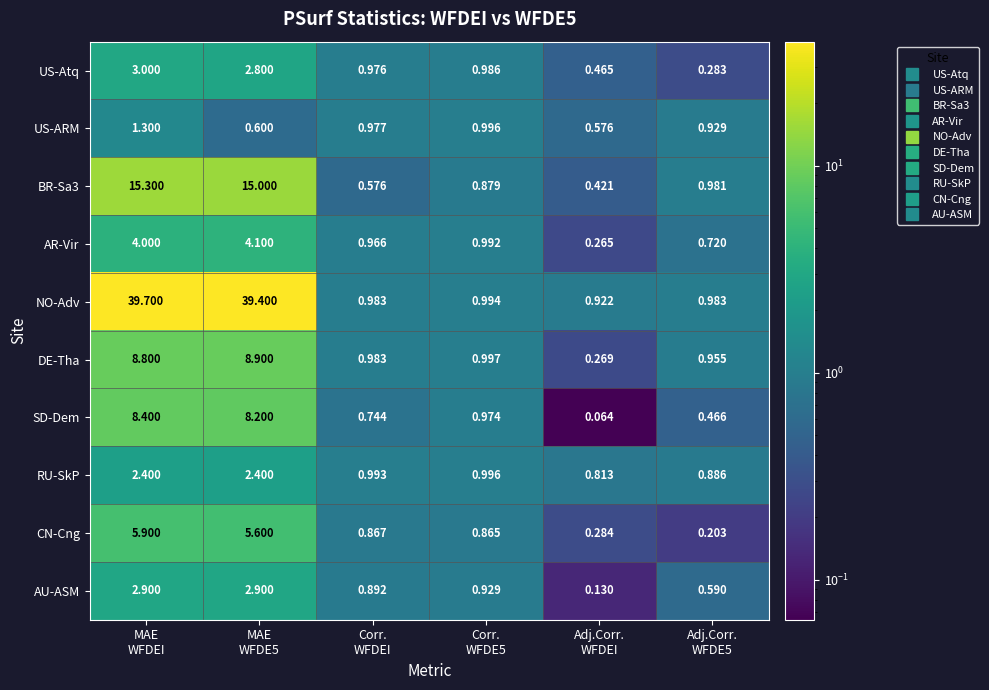

Which series has the largest total across all categories?

NO-Adv